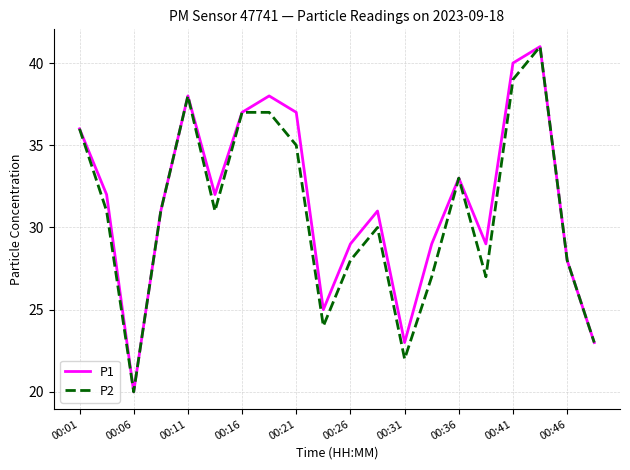

What is the lowest value of the P1 series?

20